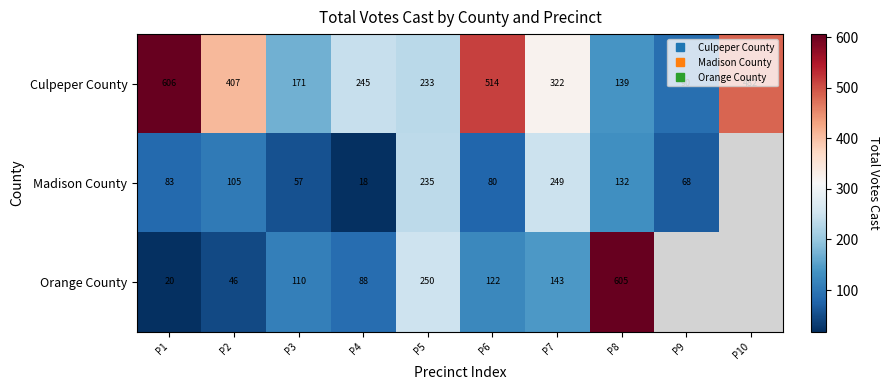

Which has a higher value, P6 or P5?

P6